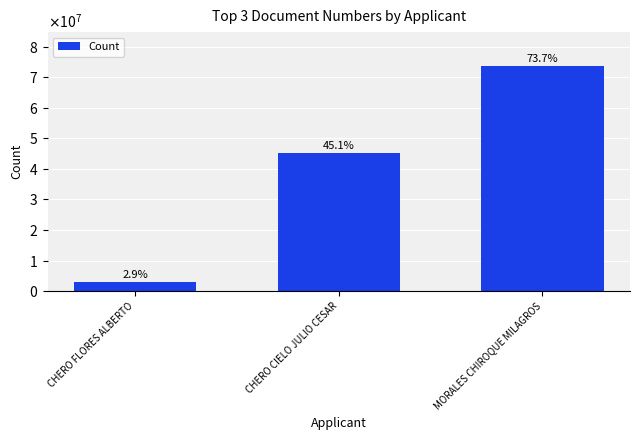

Are the bars horizontal?

No